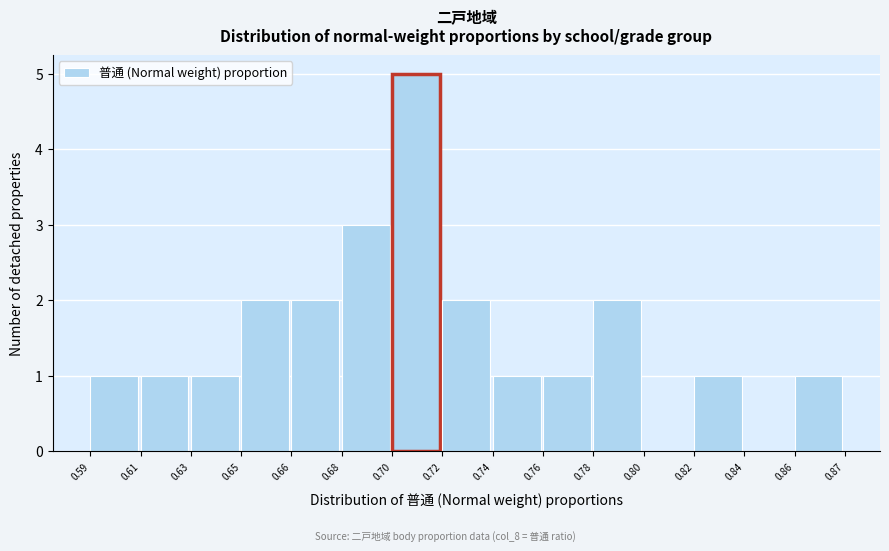

What is the sum of the values at 0.76 and 0.65?

3